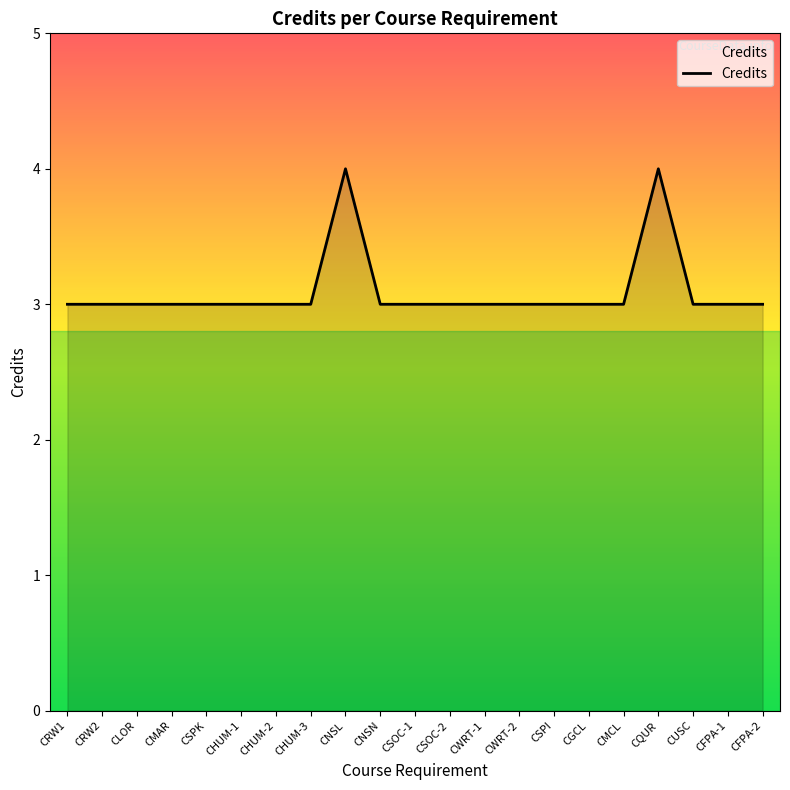

What is the greatest value displayed?

4